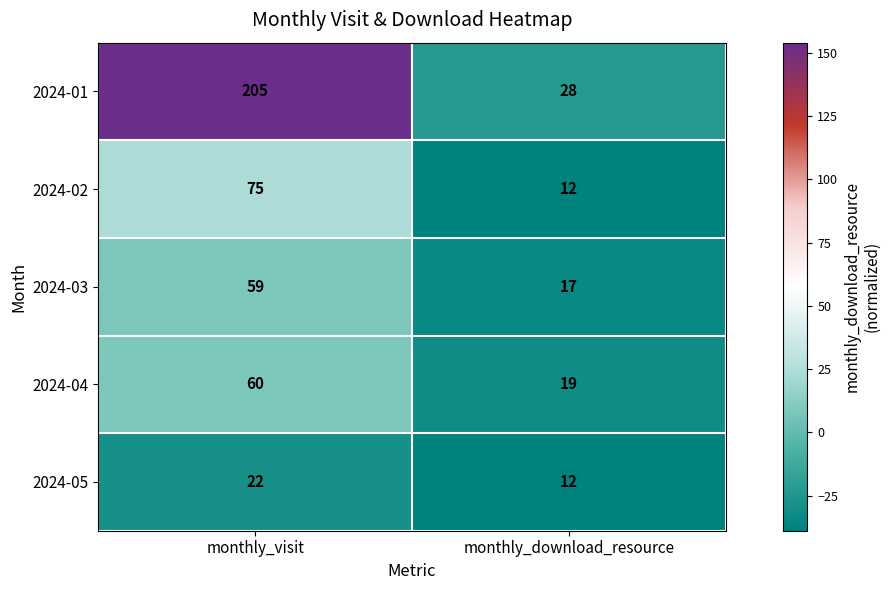

How many data points does each series have?

2